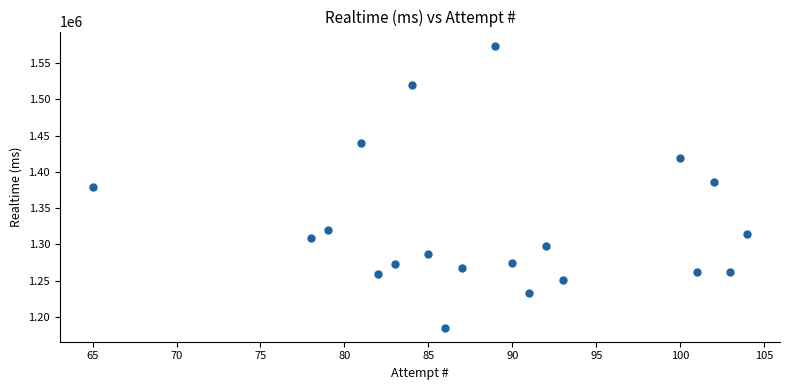

What is the range of Y values (max minus min)?

388954